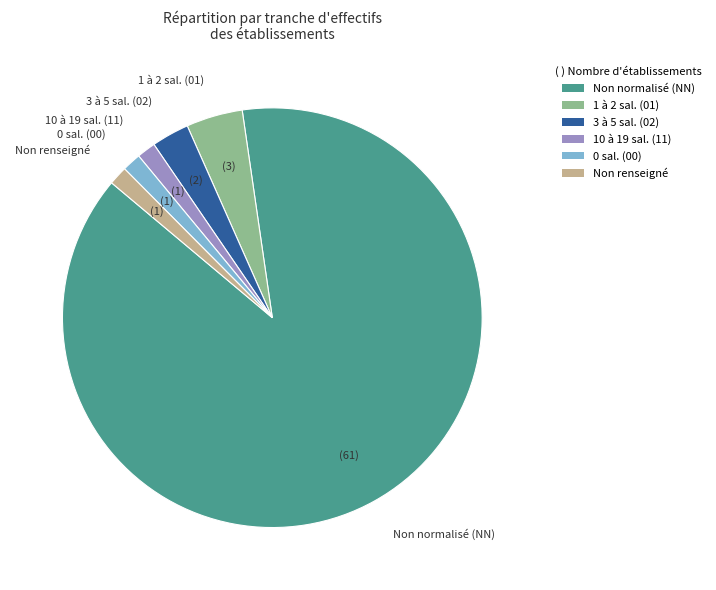

Is there any slice that represents more than half of the pie?

Yes